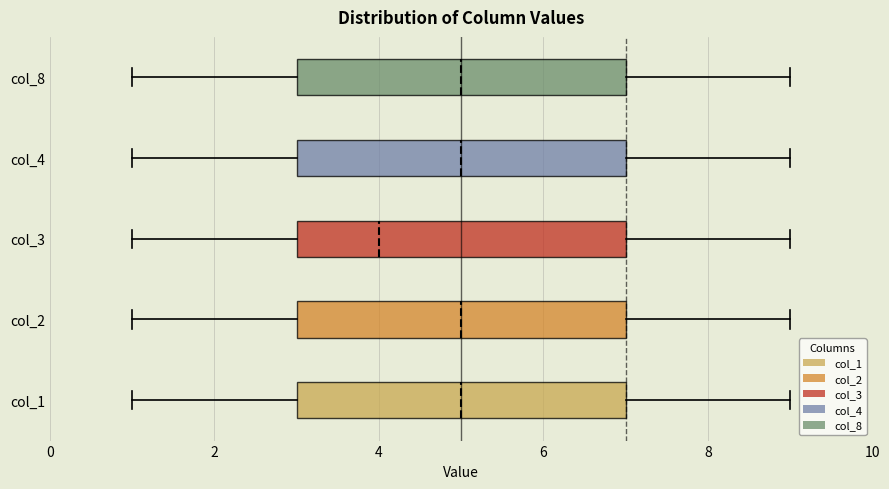

Reading bottom to top, read every box against the x-axis: the position of its median line, the range the box covers, and the ends of its whiskers. The values are not printed on the chart, so give them approximately, as read against the axis.

col_1: median 5, box 3 to 7, whiskers 1 to 9
col_2: median 5, box 3 to 7, whiskers 1 to 9
col_3: median 4, box 3 to 7, whiskers 1 to 9
col_4: median 5, box 3 to 7, whiskers 1 to 9
col_8: median 5, box 3 to 7, whiskers 1 to 9